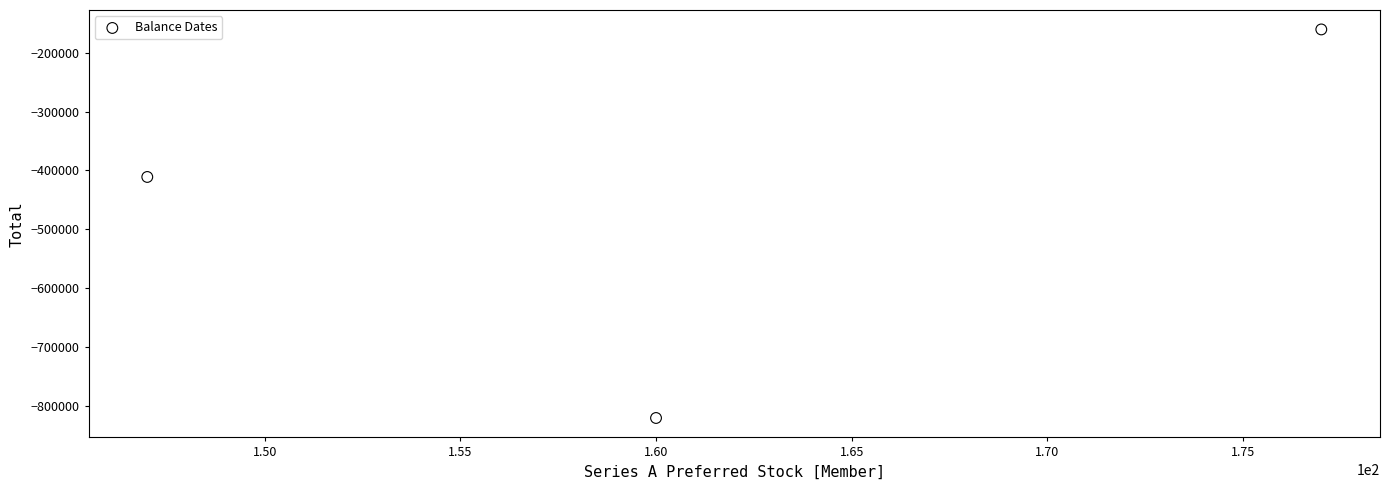

What Y value in the scatter plot is closest to -490447?

-411098